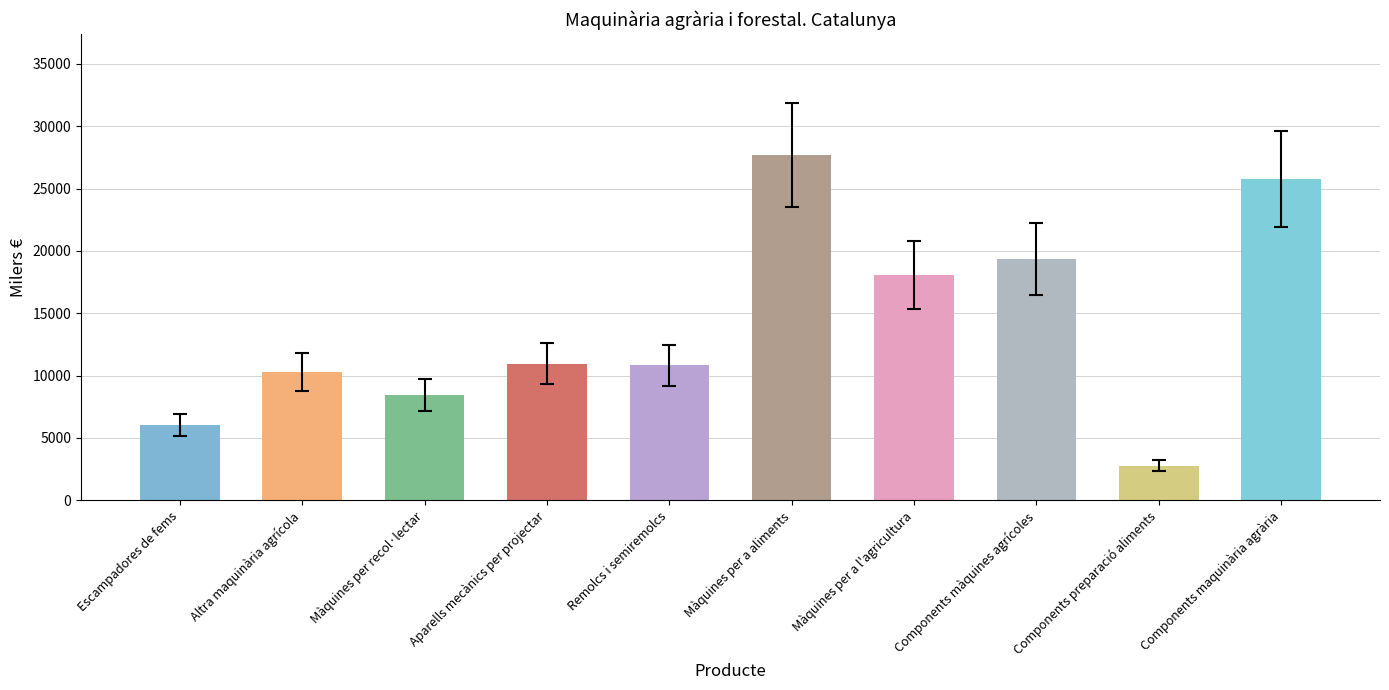

At which label is the value closest to 15247?

Màquines per a l'agricultura